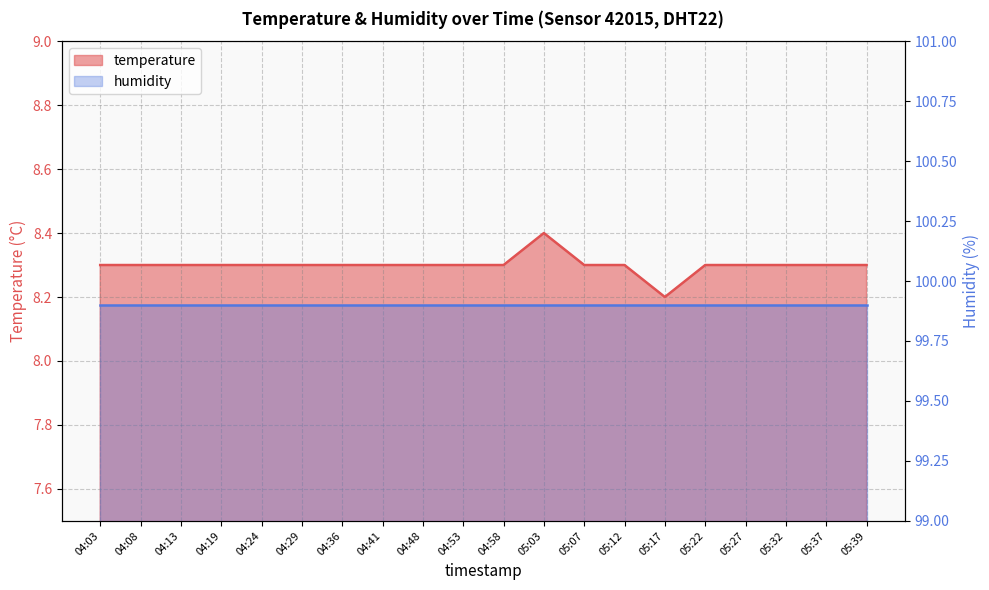

What is the approximate value at 05:03?

8.4